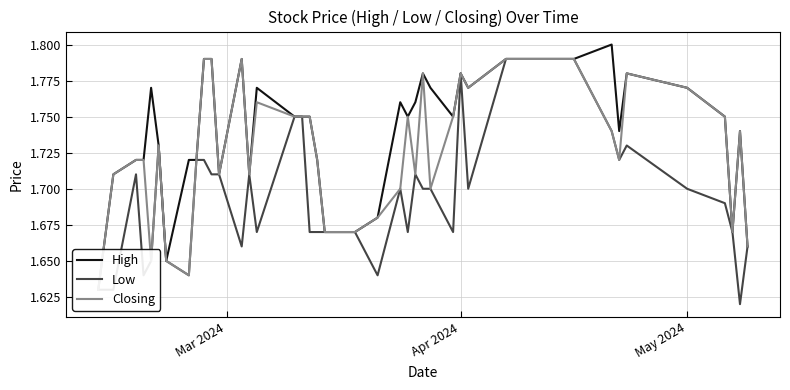

Rank the series by their maximum value, from highest to lowest.

High, Low, Closing